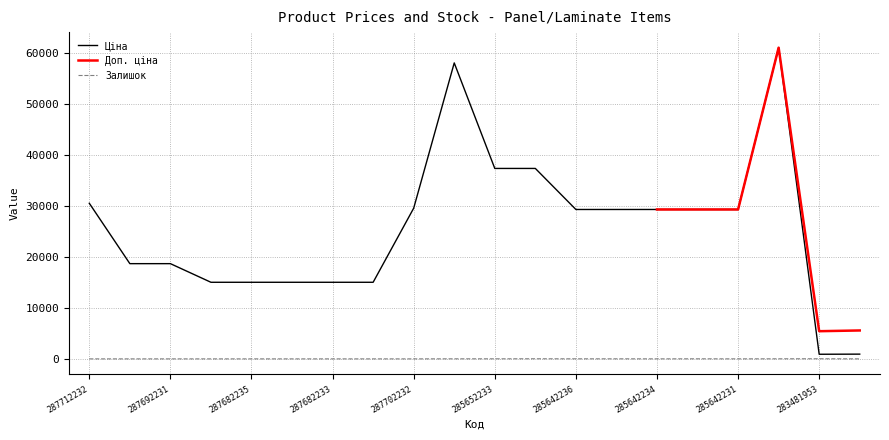

What is the total value across all series at 285652233?

37355.0